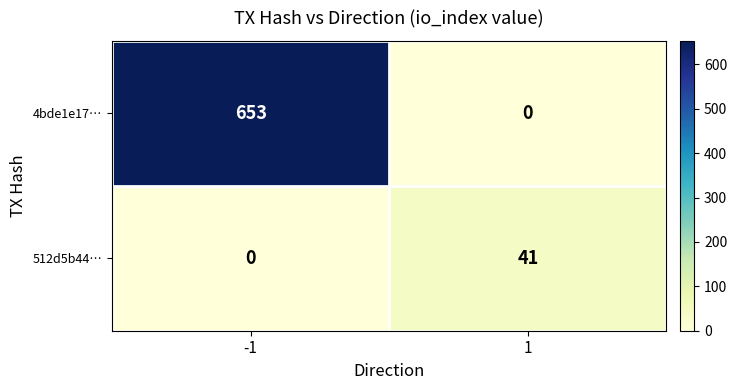

Rank the series by their average value, from lowest to highest.

512d5b44…, 4bde1e17…